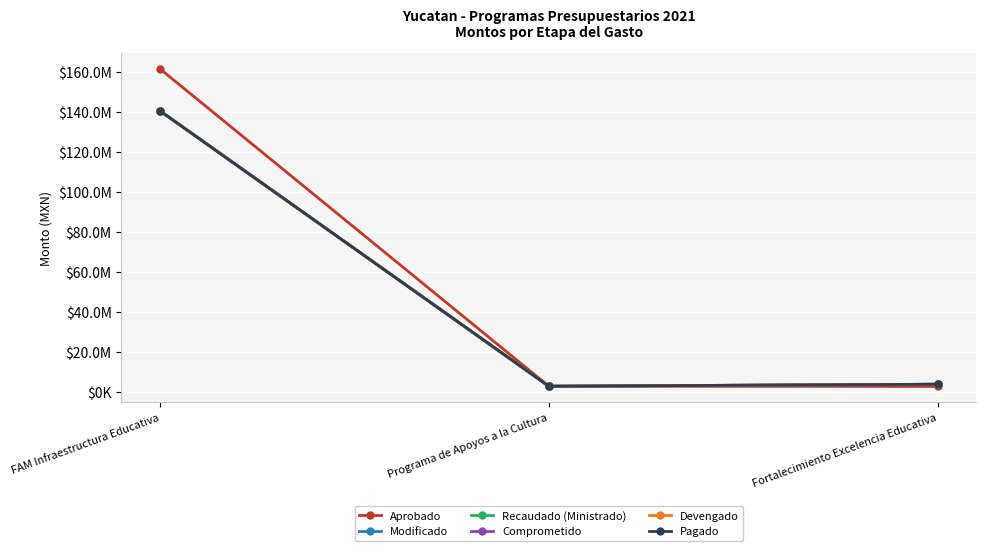

Which series has the largest range (max minus min)?

Aprobado